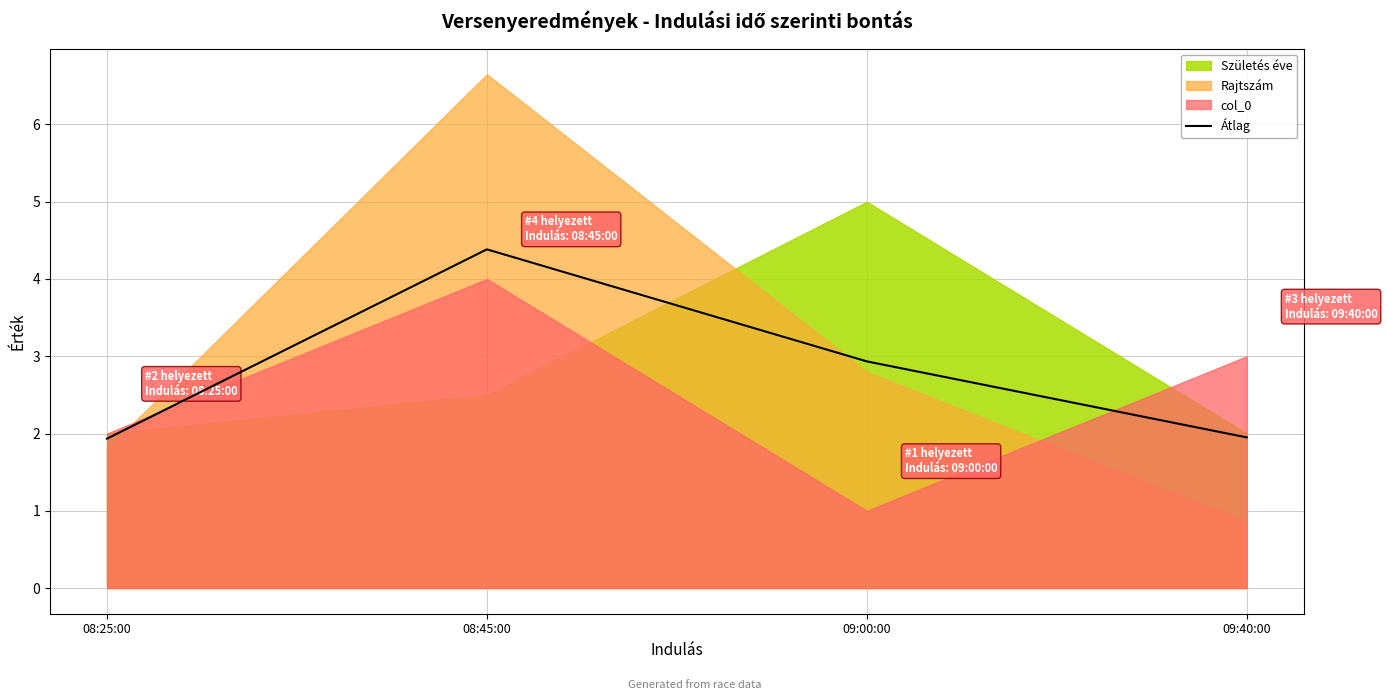

True or false: there are more than 2 points higher than both neighbors.

False